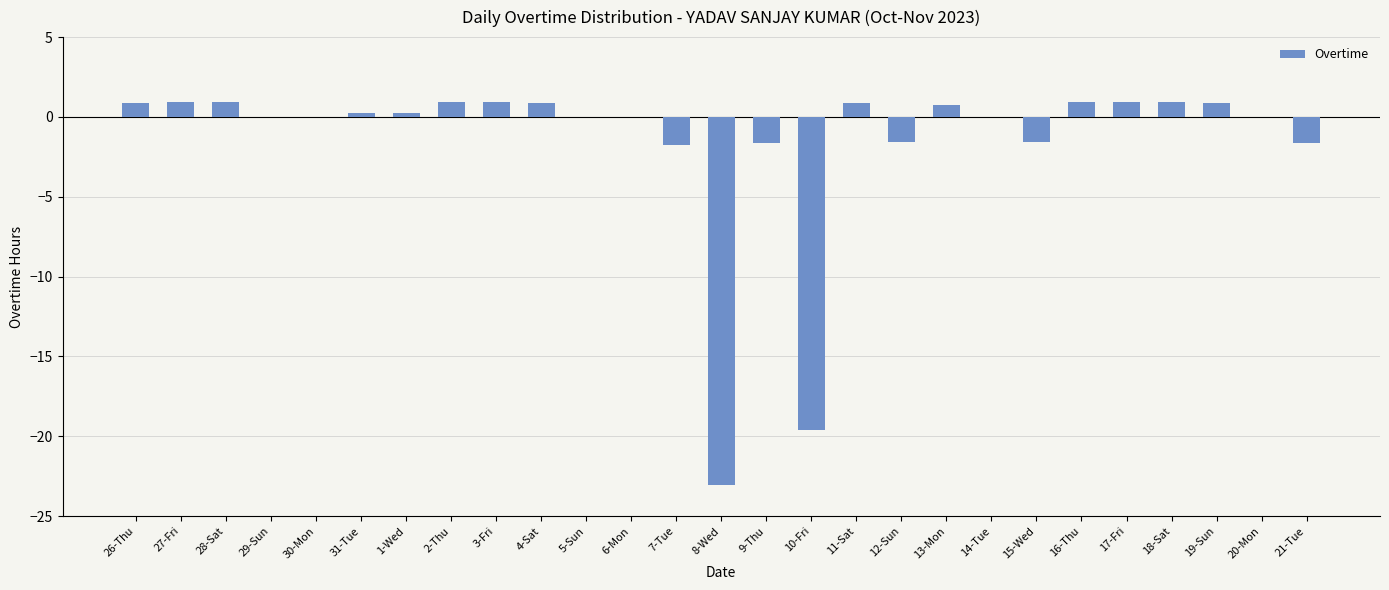

How many categories are shown in the chart?

27